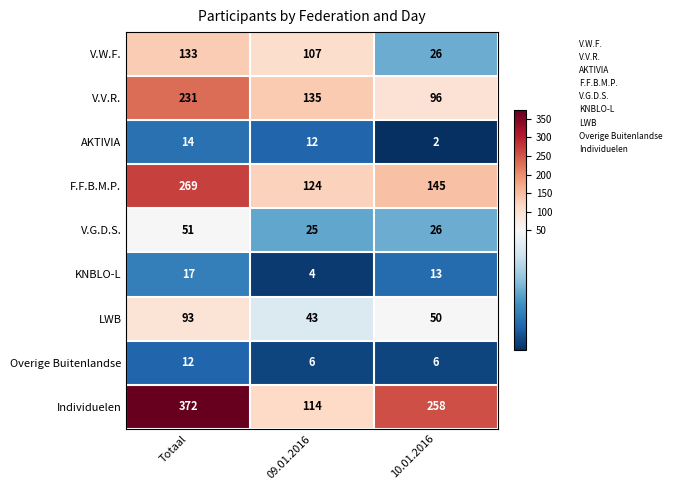

Reading left to right, list all the values displayed in this chart.

V.W.F.: 133	107	26
V.V.R.: 231	135	96
AKTIVIA: 14	12	2
F.F.B.M.P.: 269	124	145
V.G.D.S.: 51	25	26
KNBLO-L: 17	4	13
LWB: 93	43	50
Overige Buitenlandse: 12	6	6
Individuelen: 372	114	258